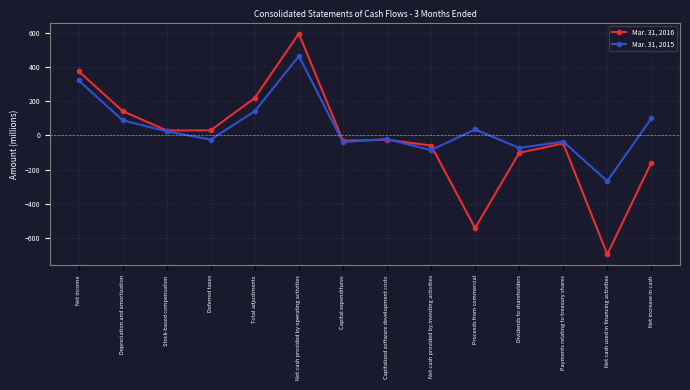

Which category has the lowest value across all series?

Net cash used in financing activities